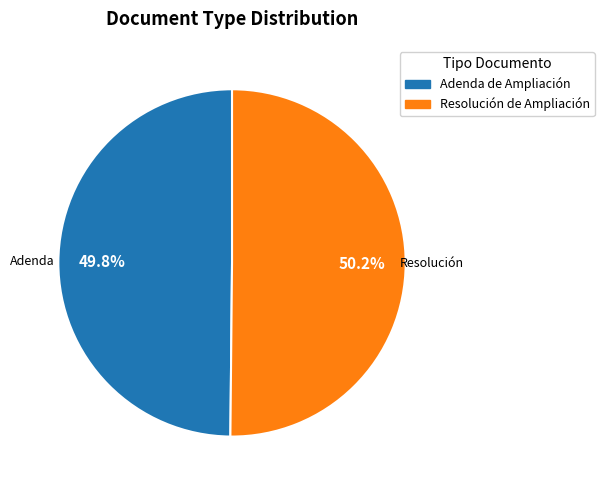

To the nearest percent, what portion does Adenda de Ampliación represent?

50%